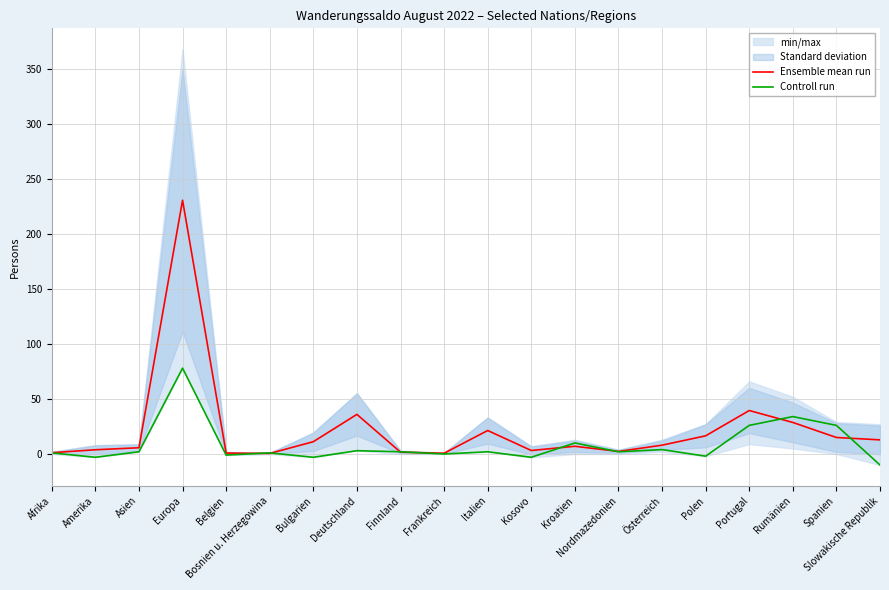

At Kosovo, list the series in order from smallest to largest.

Controll run, Ensemble mean run